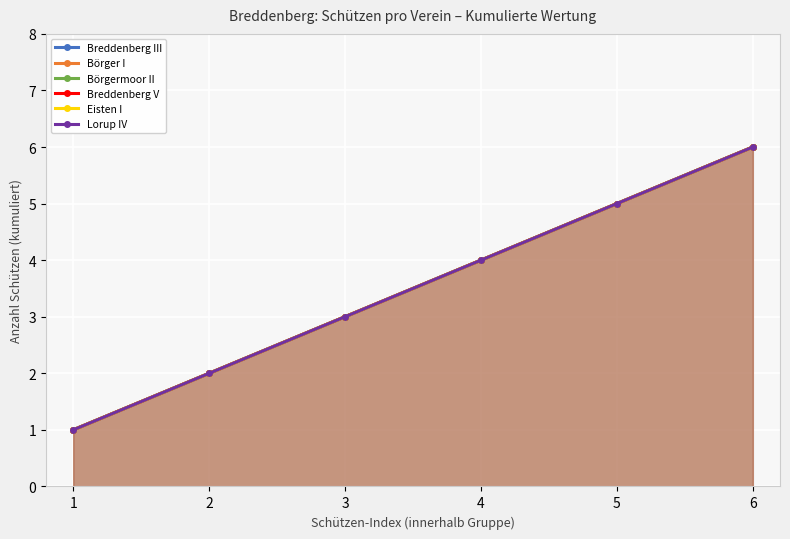

True or false: Breddenberg III has more than 0 interior local peaks.

False